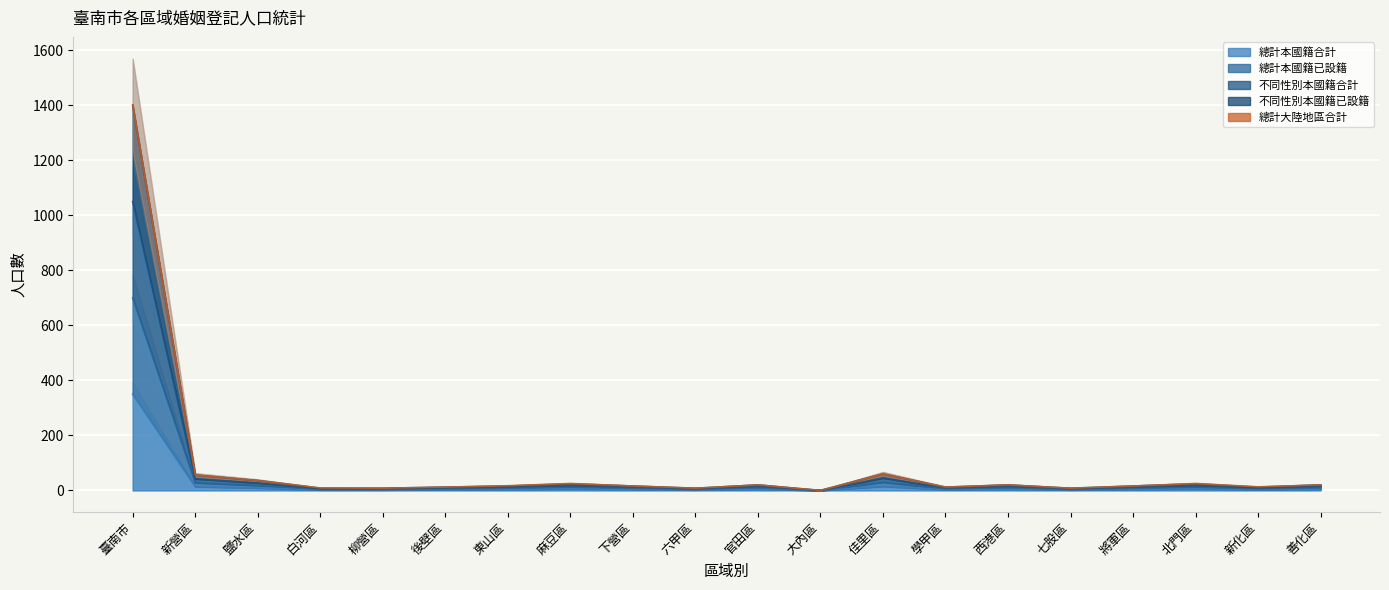

What is the difference between the maximum and minimum values in the 不同性別本國籍合計 series?

700